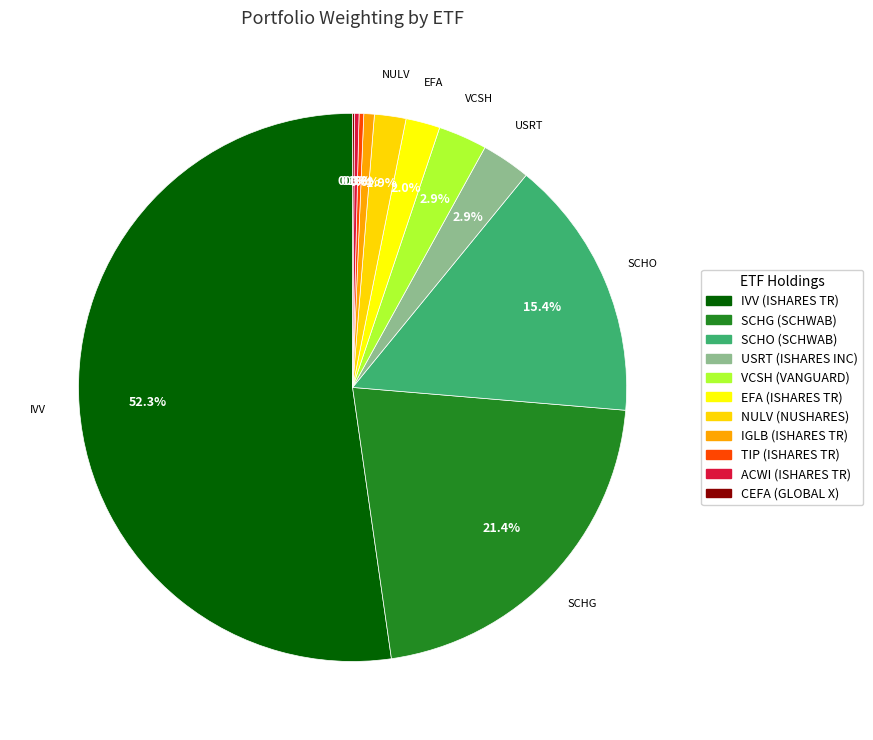

Which category has the smallest portion of the pie?

CEFA (GLOBAL X)